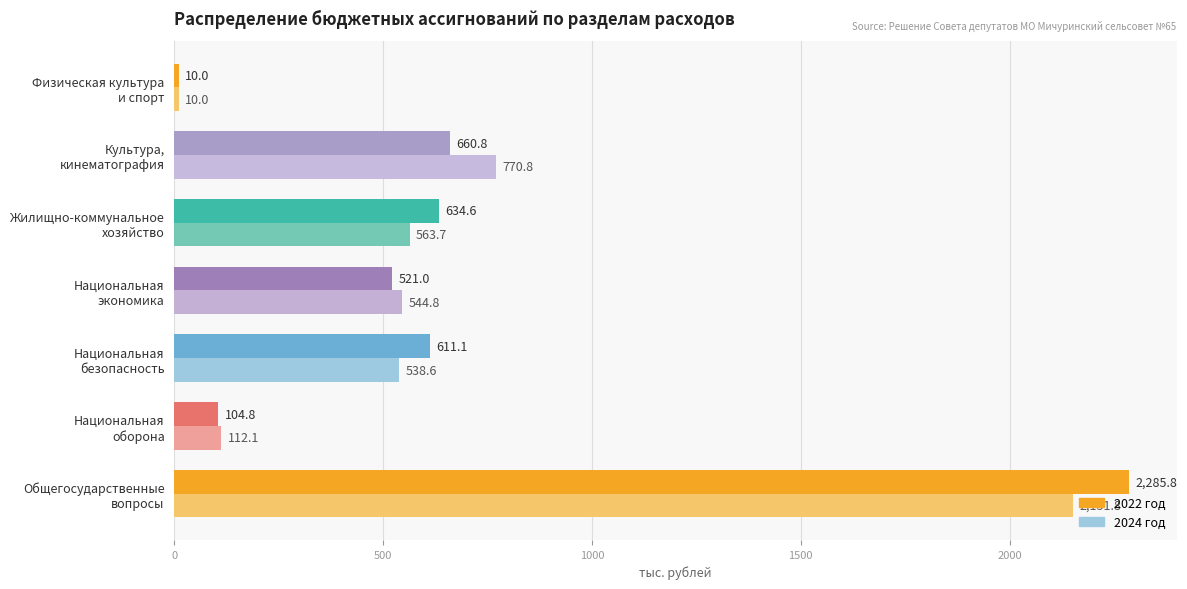

Which series has the largest total across all categories?

2022 год